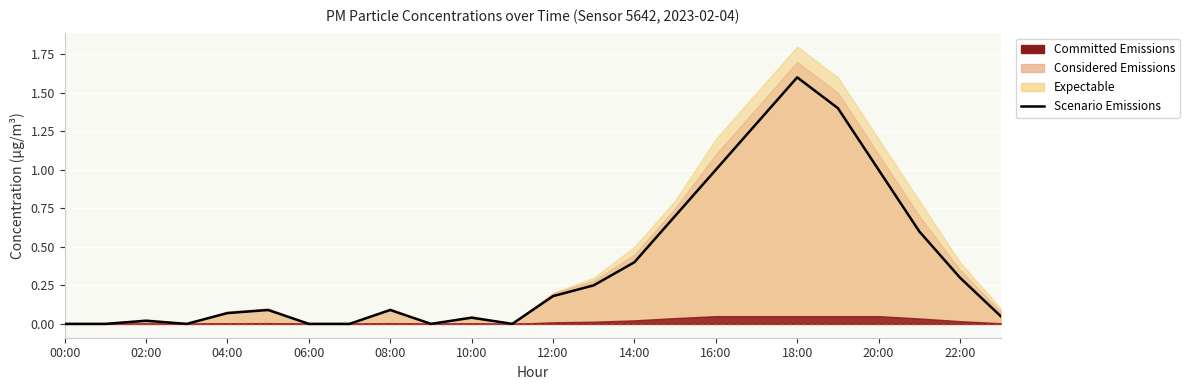

What is the average value?

0.4